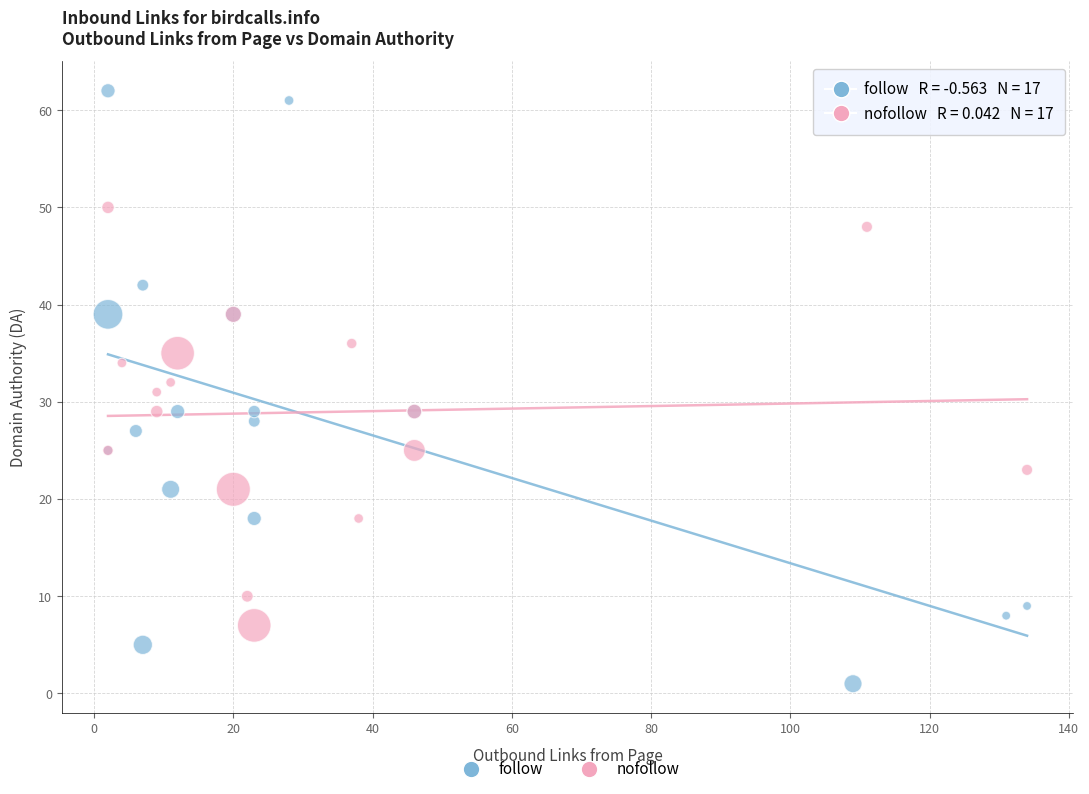

Which series contains the highest Y value?

follow